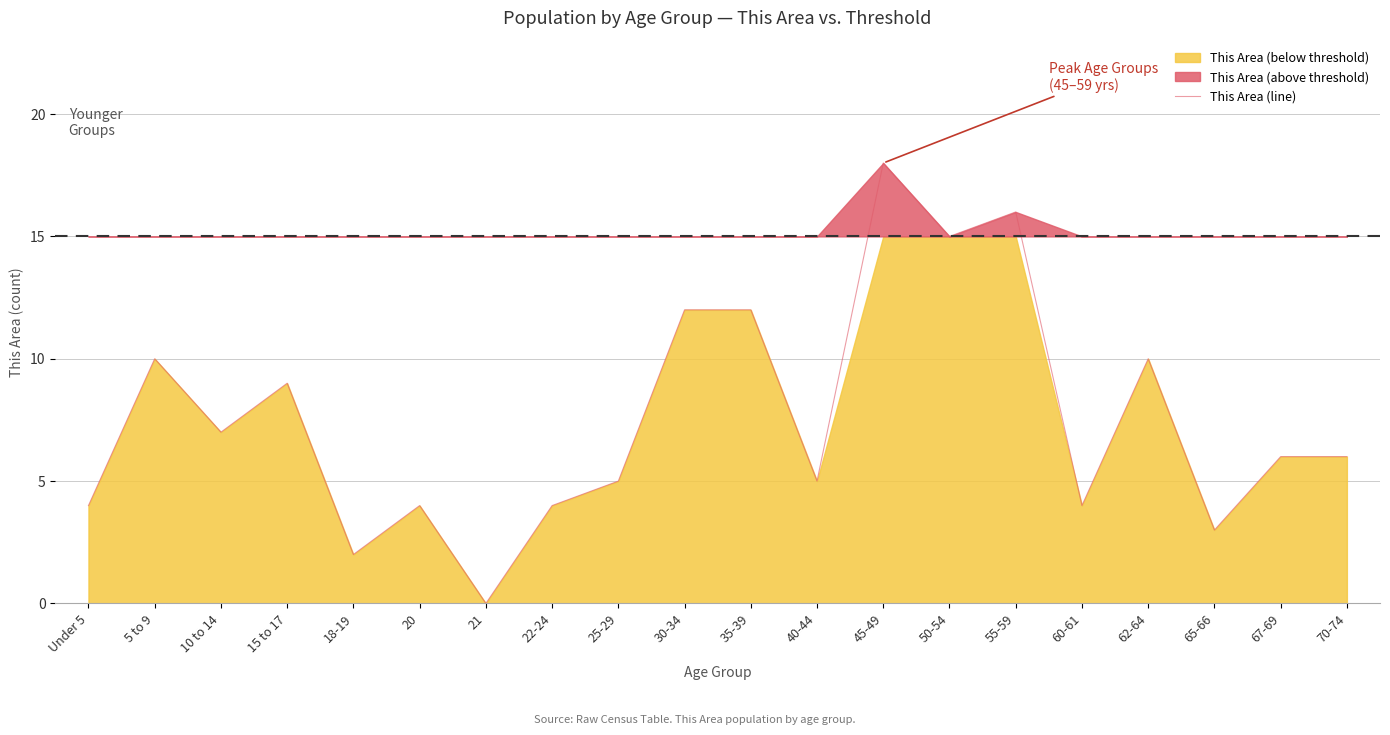

What is the difference between the values at 22-24 and 55-59?

12